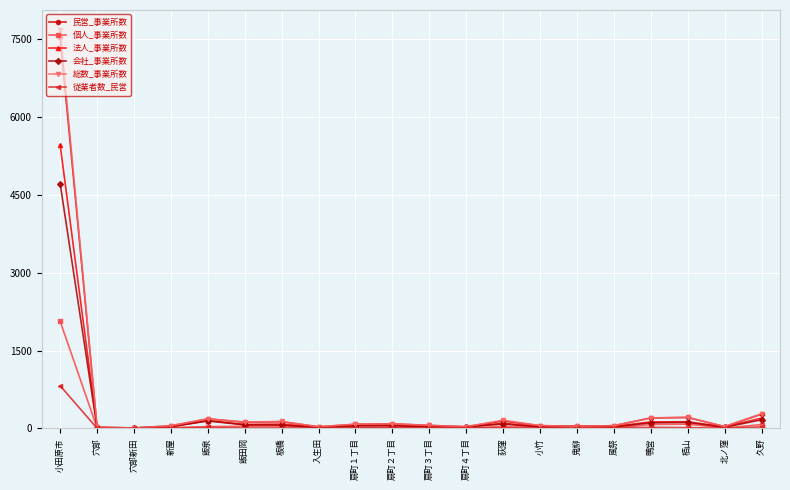

In 個人_事業所数, how many points are higher than both neighbors (excluding endpoints)?

4